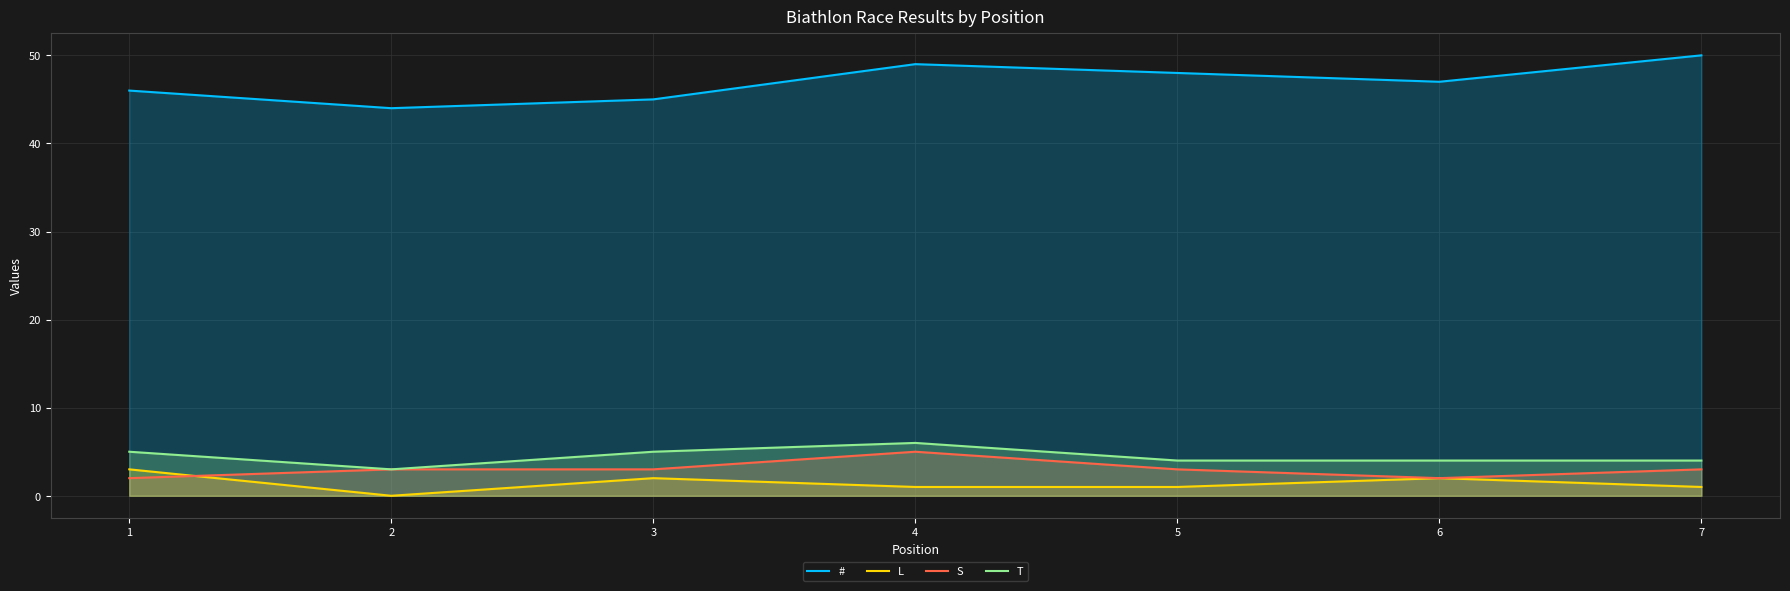

How many interior local peaks does the # series have?

1